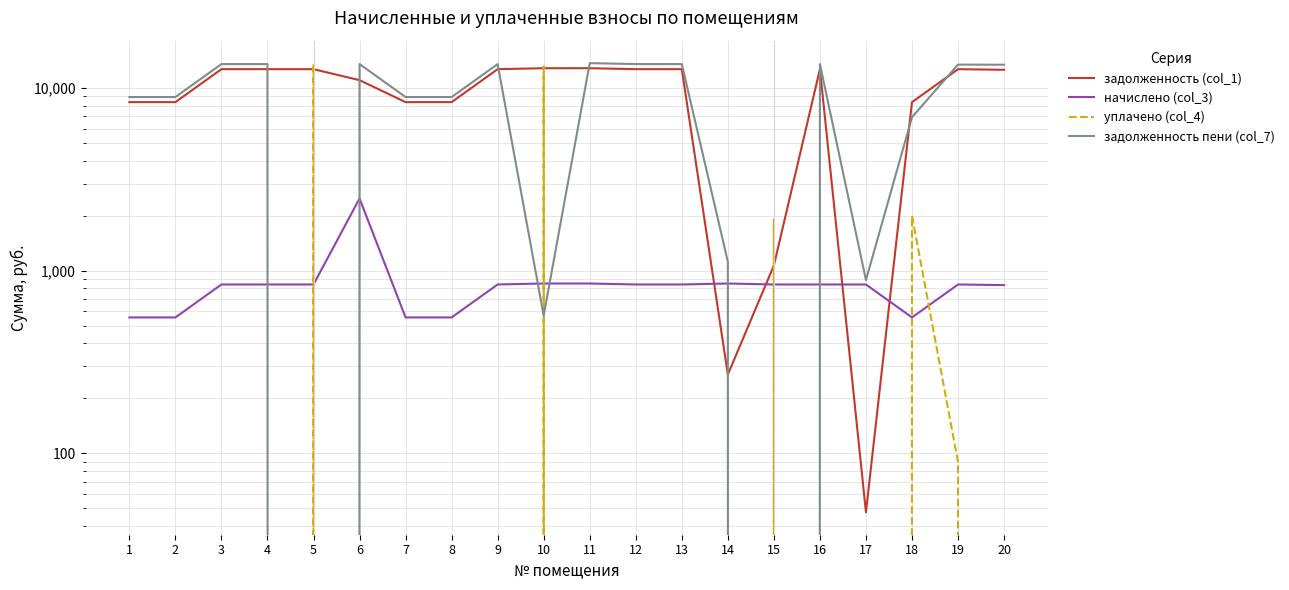

True or false: уплачено (col_4) and задолженность (col_1) intersect in this chart.

True